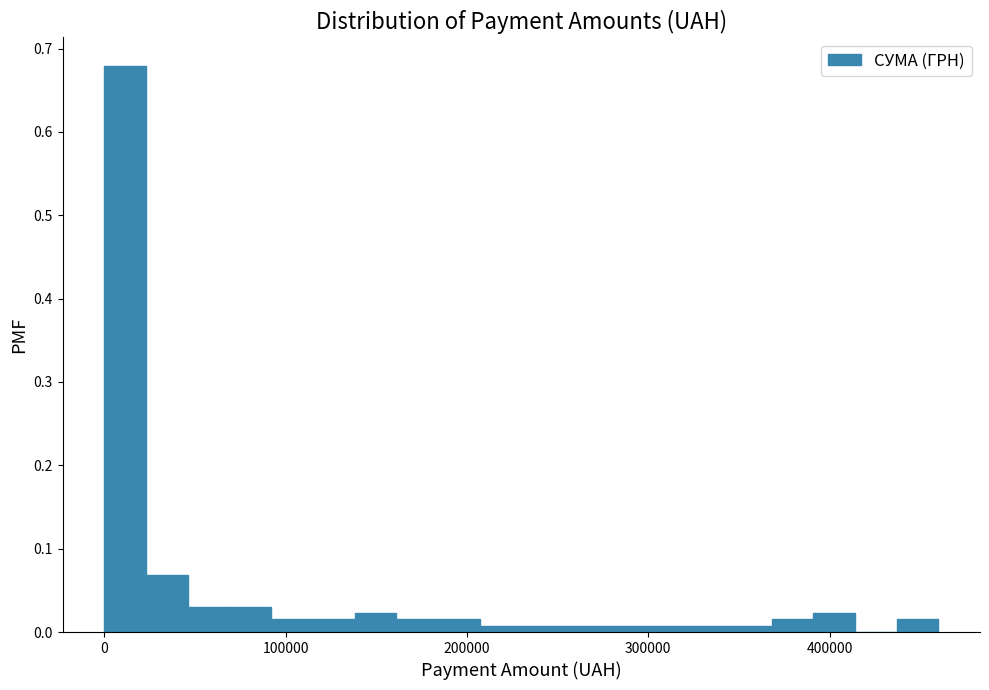

Read against the x-axis, roughly where is the centre of the tallest bar?

10000